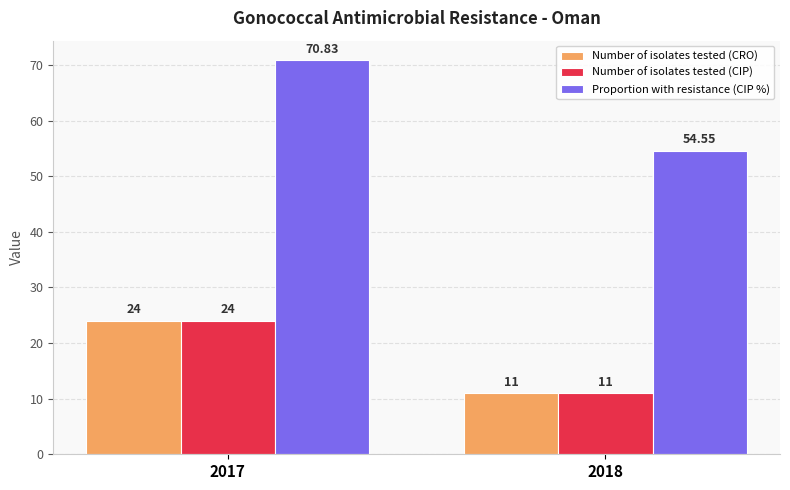

The value of Number of isolates tested (CRO) at 2018 is 11.0. True or false?

True